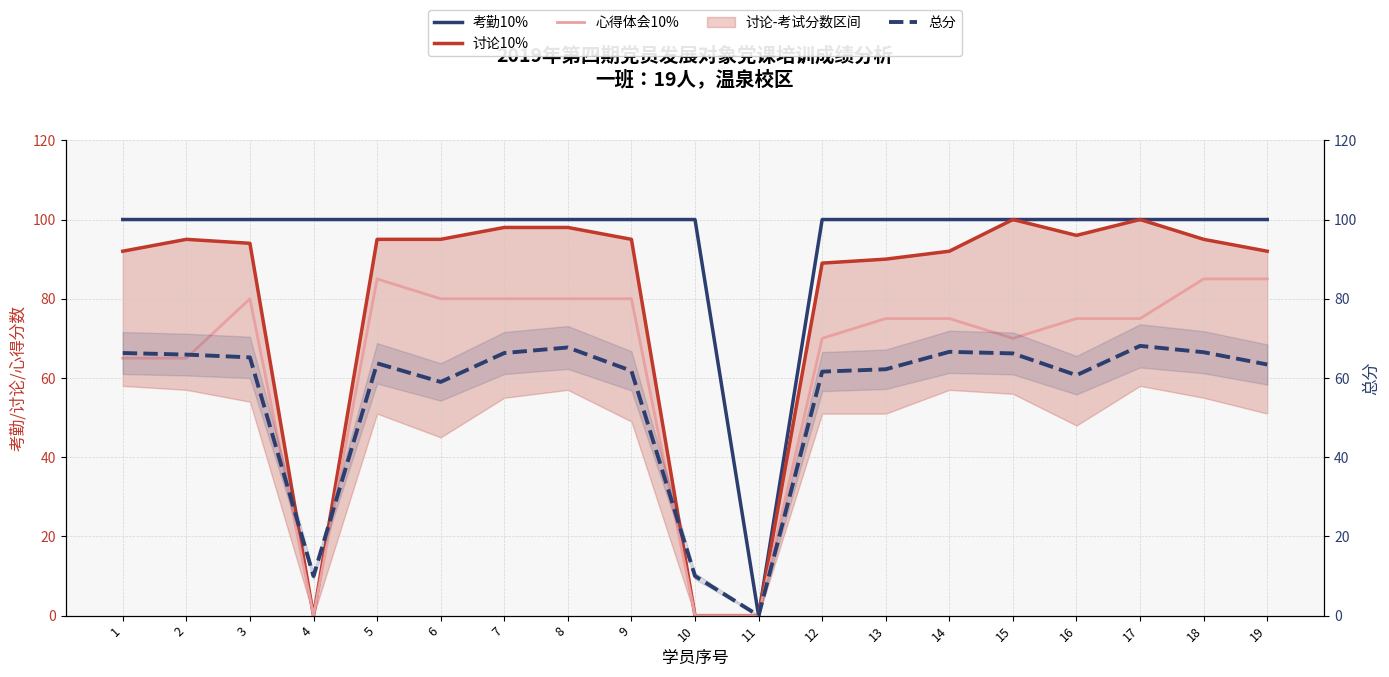

Which category has the lowest value in the 讨论10% series?

4